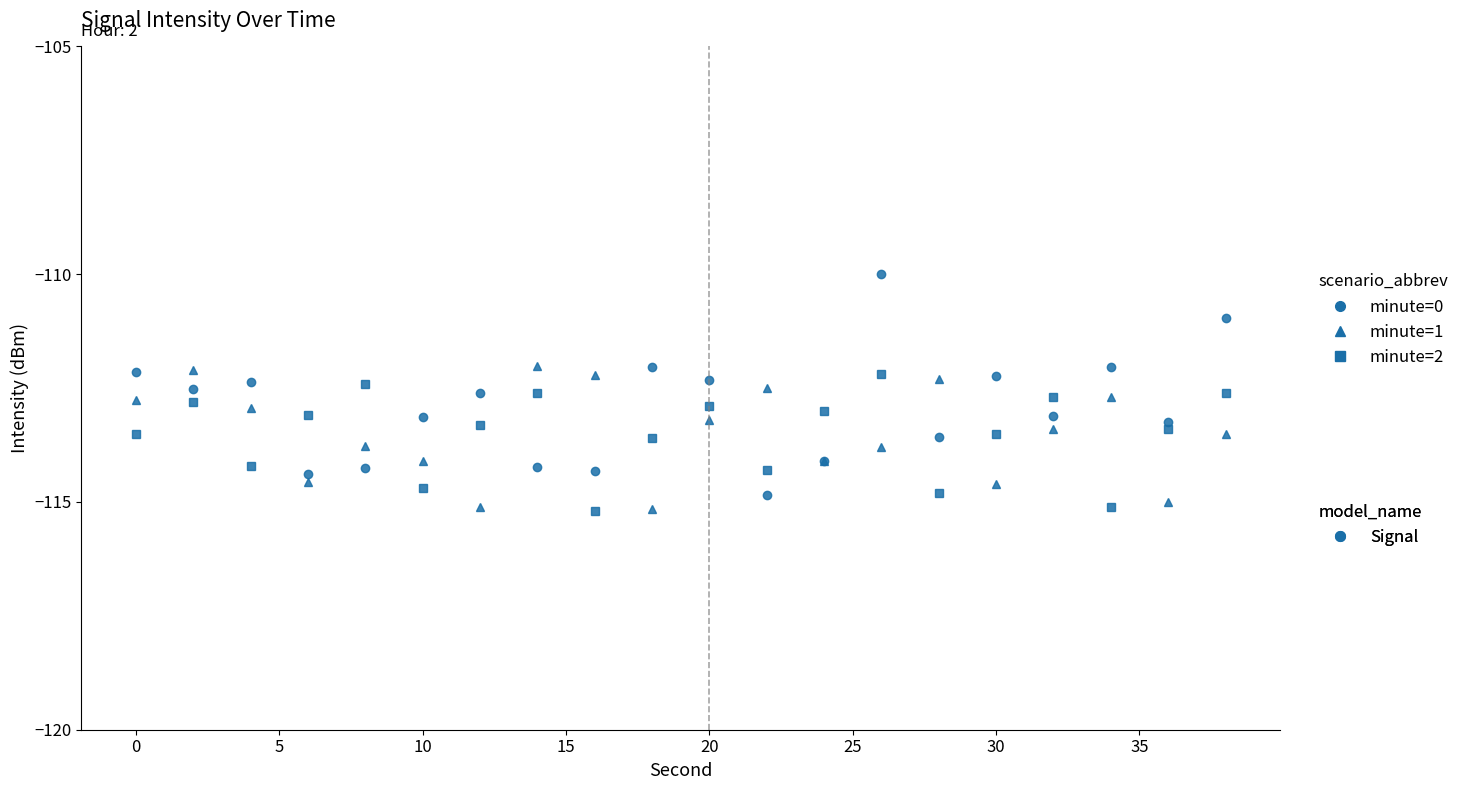

What is the minimum value shown in the chart?

-115.2